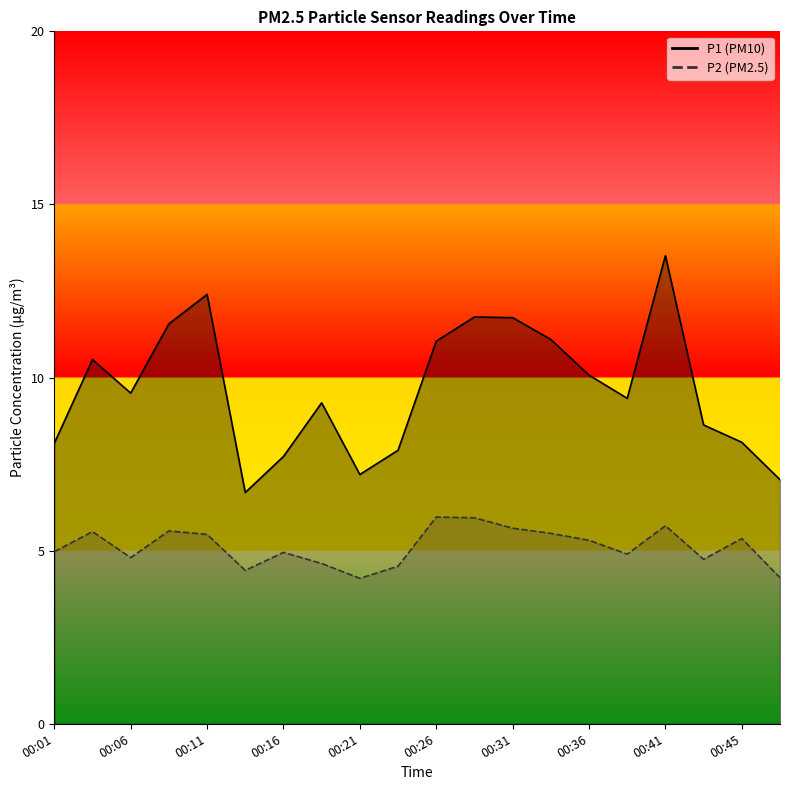

List the series in order of their peak value, highest first.

P1, P2